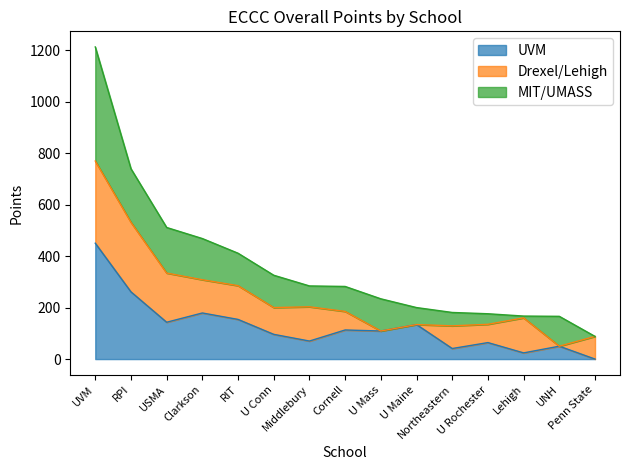

What is the difference between the Total Points values at UVM and UNH?

1046.0